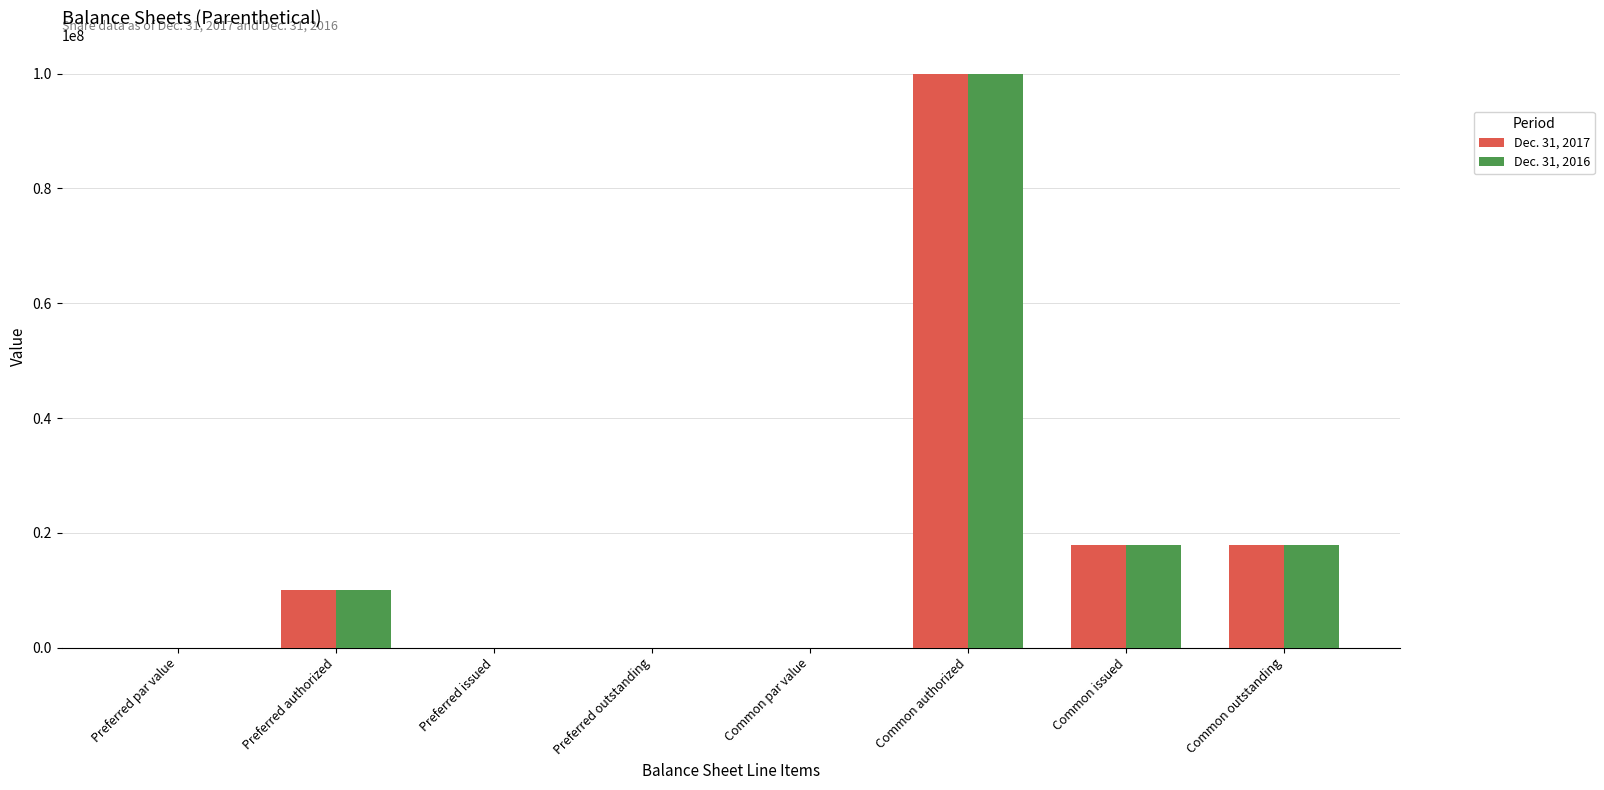

Is it true that Dec. 31, 2017 equals 100000000.0 at Common authorized?

True